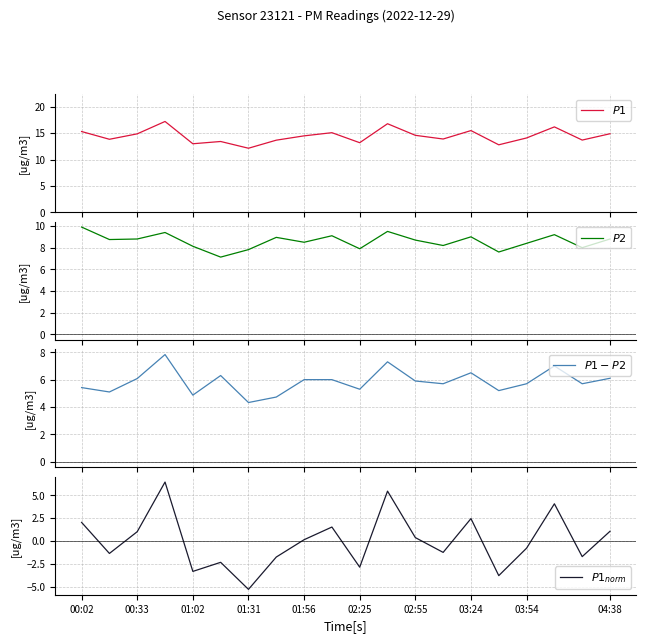

What is the label of the 6th point from the left?

02:25